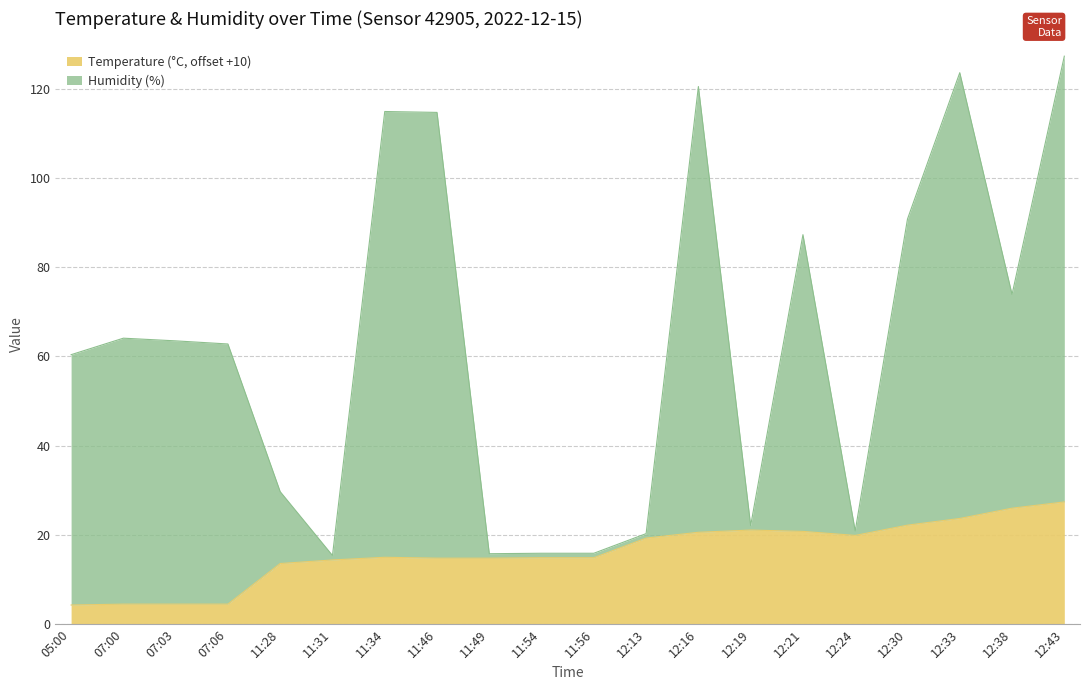

Which series changed the most between 11:28 and 11:49?

Humidity